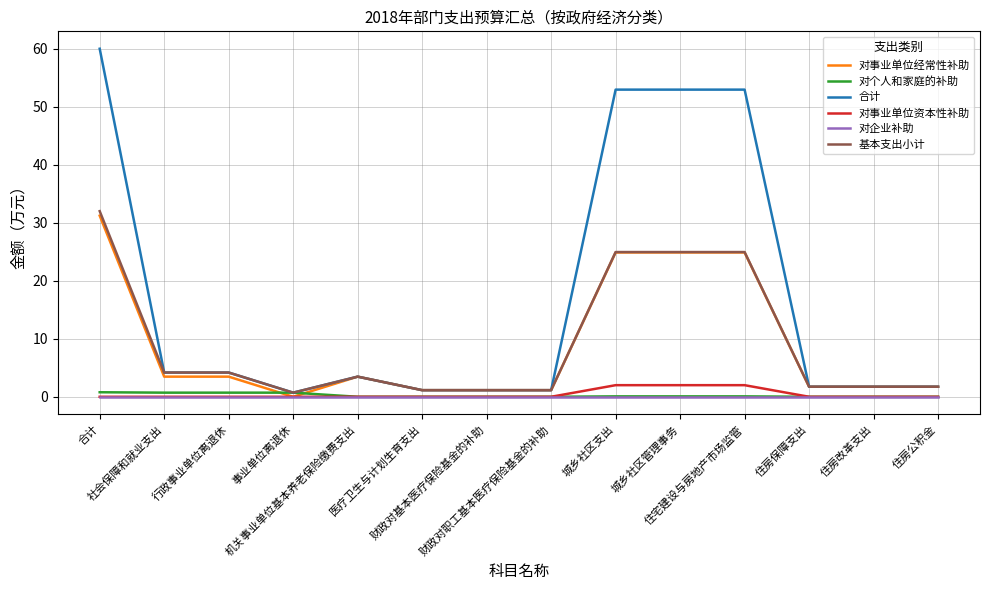

What is the greatest value displayed?

60.0